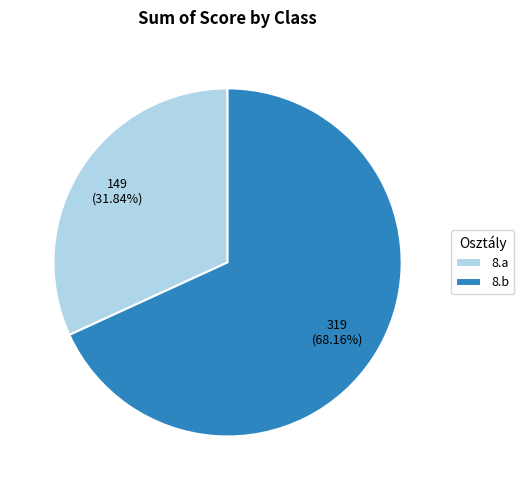

Does any single category account for the majority?

Yes